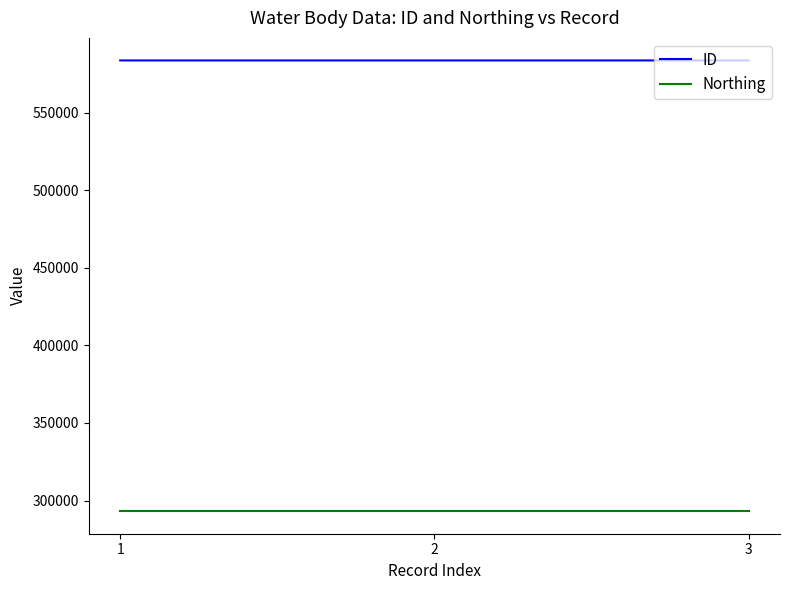

The value of Northing at 2 is 104285. True or false?

False